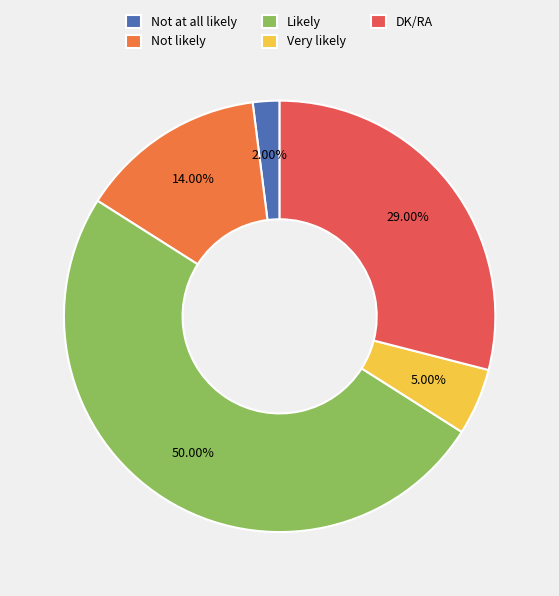

Combined, do Very likely and Not at all likely account for over 50%?

No